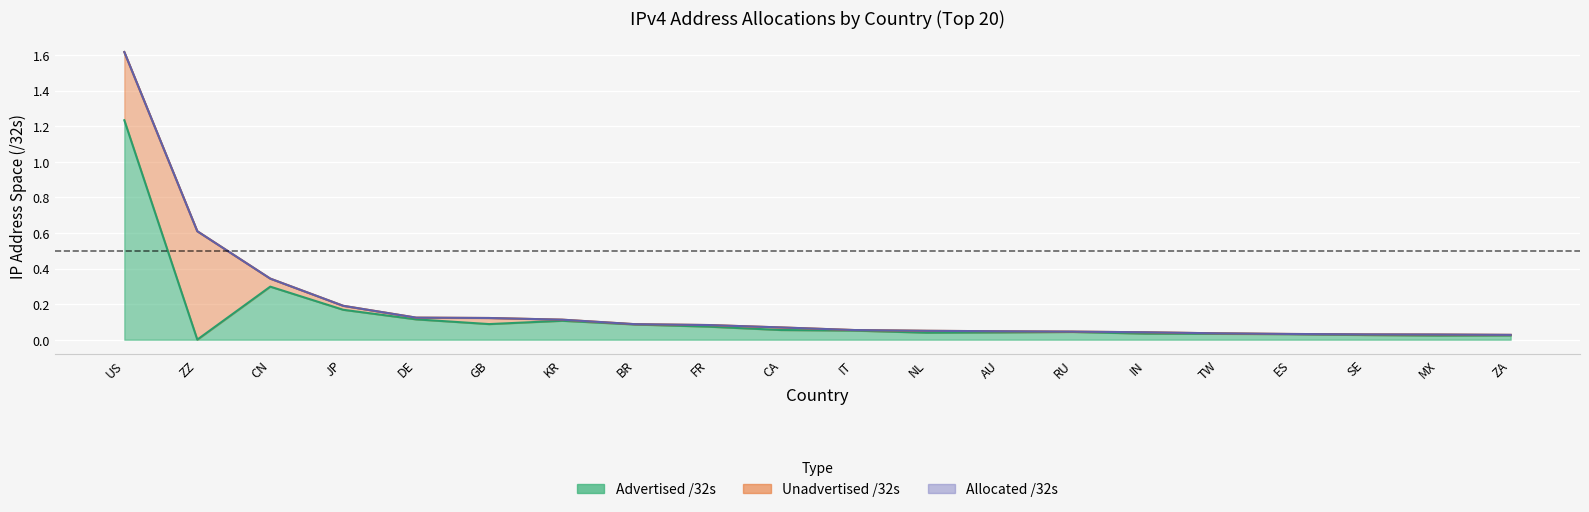

What is the difference between the second highest and second lowest values in the Advertised /32s series?

0.3